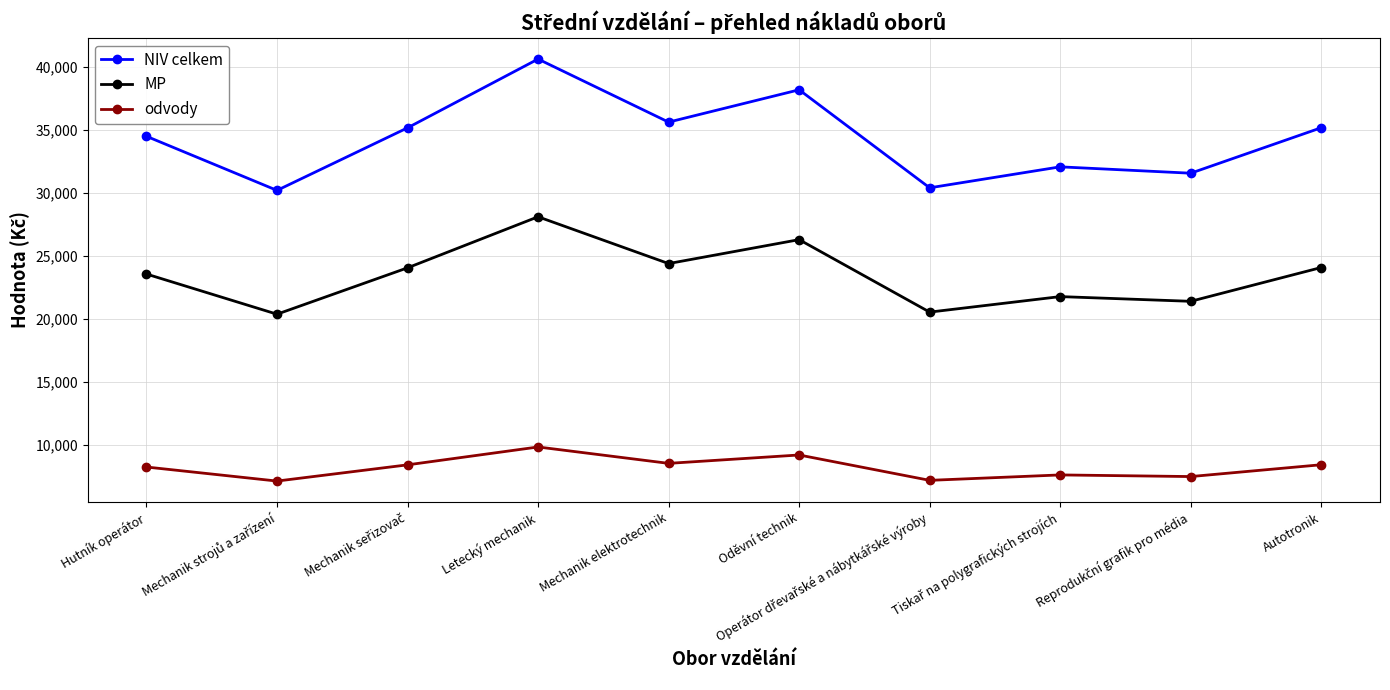

What value does the odvody series have at Oděvní technik?

9198